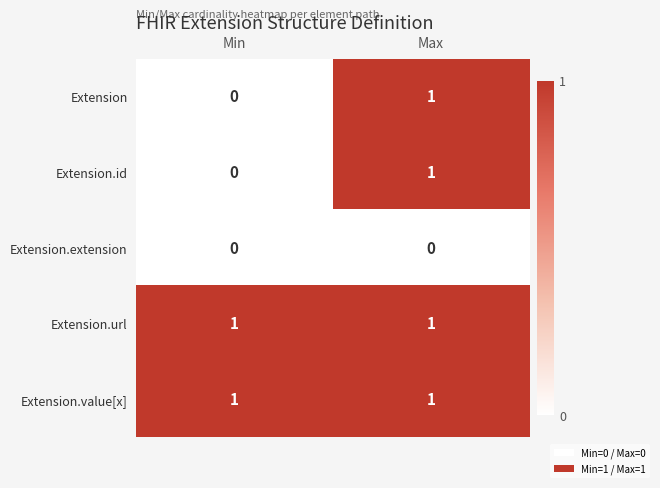

True or false: Extension.extension has a value of 0 at Min.

True